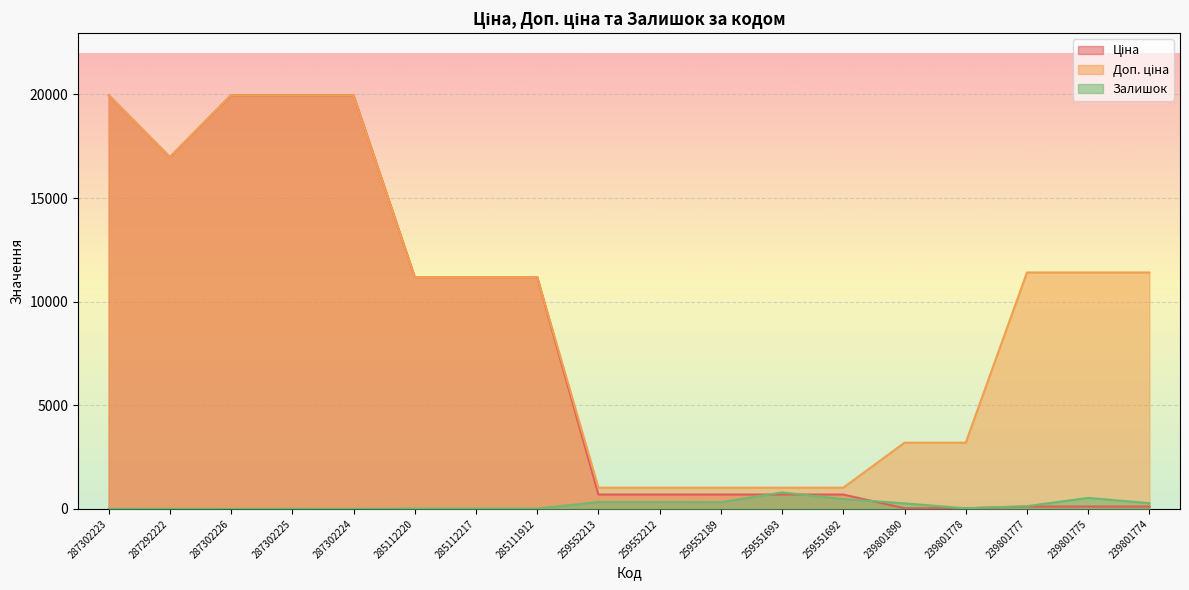

Reading left to right, transcribe all the data shown in this chart.

Ціна: 19964.2	16976.3	19964.2	19964.2	19964.2	11188.2	11188.2	11188.2	693.7	693.7	693.7	693.7	693.7	31.9	31.9	114.1	114.1	114.1
Доп. ціна: 19964.2	16976.3	19964.2	19964.2	19964.2	11188.2	11188.2	11188.2	1024.6	1024.6	1024.6	1024.6	1024.6	3195.0	3195.0	11410.0	11410.0	11410.0
Залишок: 5.0	4.0	1.0	5.0	3.0	17.0	17.0	15.0	330.0	333.0	322.0	796.0	475.0	269.0	30.0	134.0	532.0	276.0